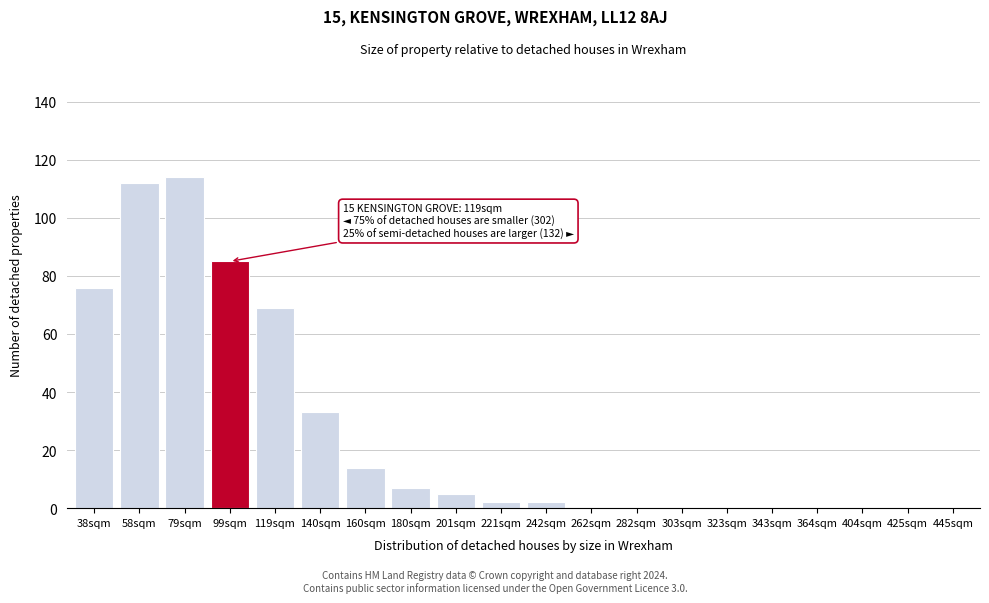

Reading left to right, what are all the values shown in this chart?

38sqm=76	58sqm=112	79sqm=114	99sqm=85	119sqm=69	140sqm=33	160sqm=14	180sqm=7	201sqm=5	221sqm=2	242sqm=2	262sqm=0	282sqm=0	303sqm=0	323sqm=0	343sqm=0	364sqm=0	404sqm=0	425sqm=0	445sqm=0